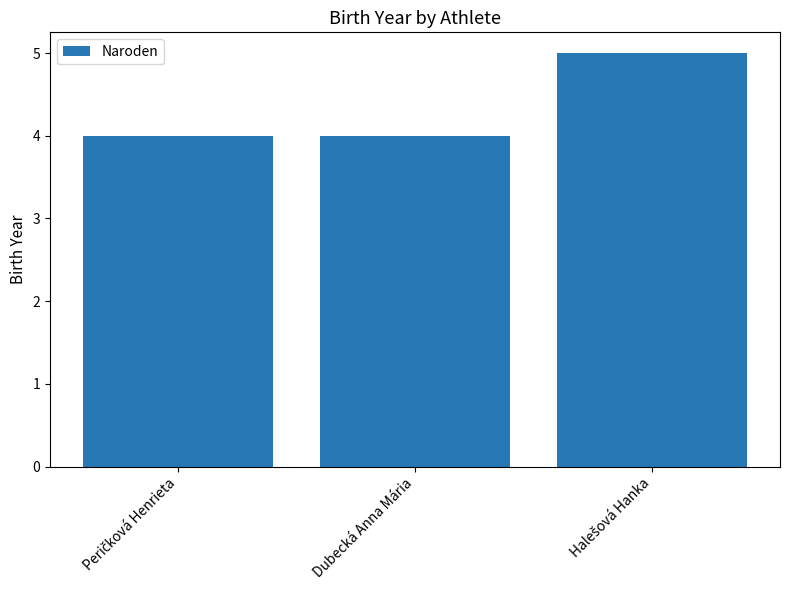

Reading right to left, what are all the values shown in this chart?

5	4	4